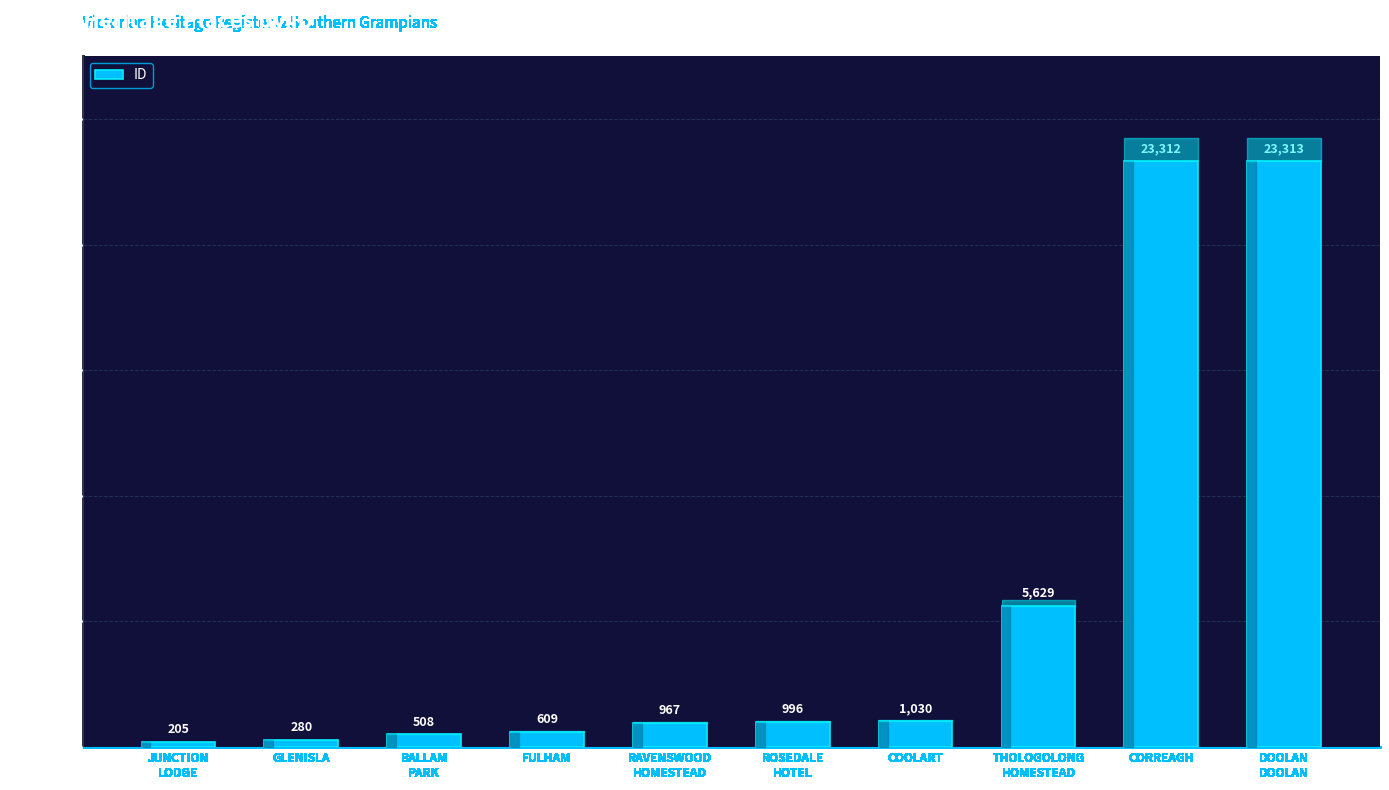

What is the minimum value shown in the chart?

205